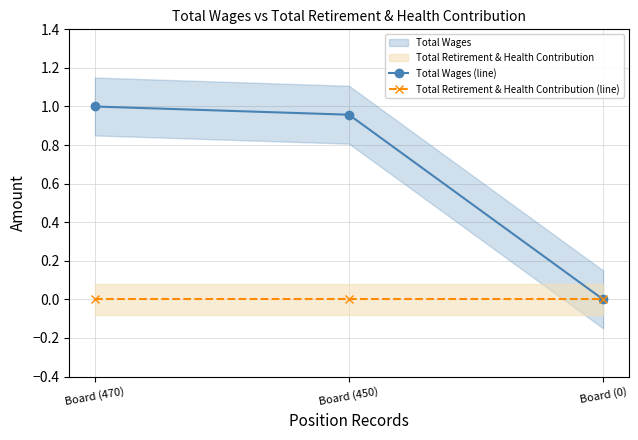

Which has a higher value, Board (0) or Board (470)?

Board (470)